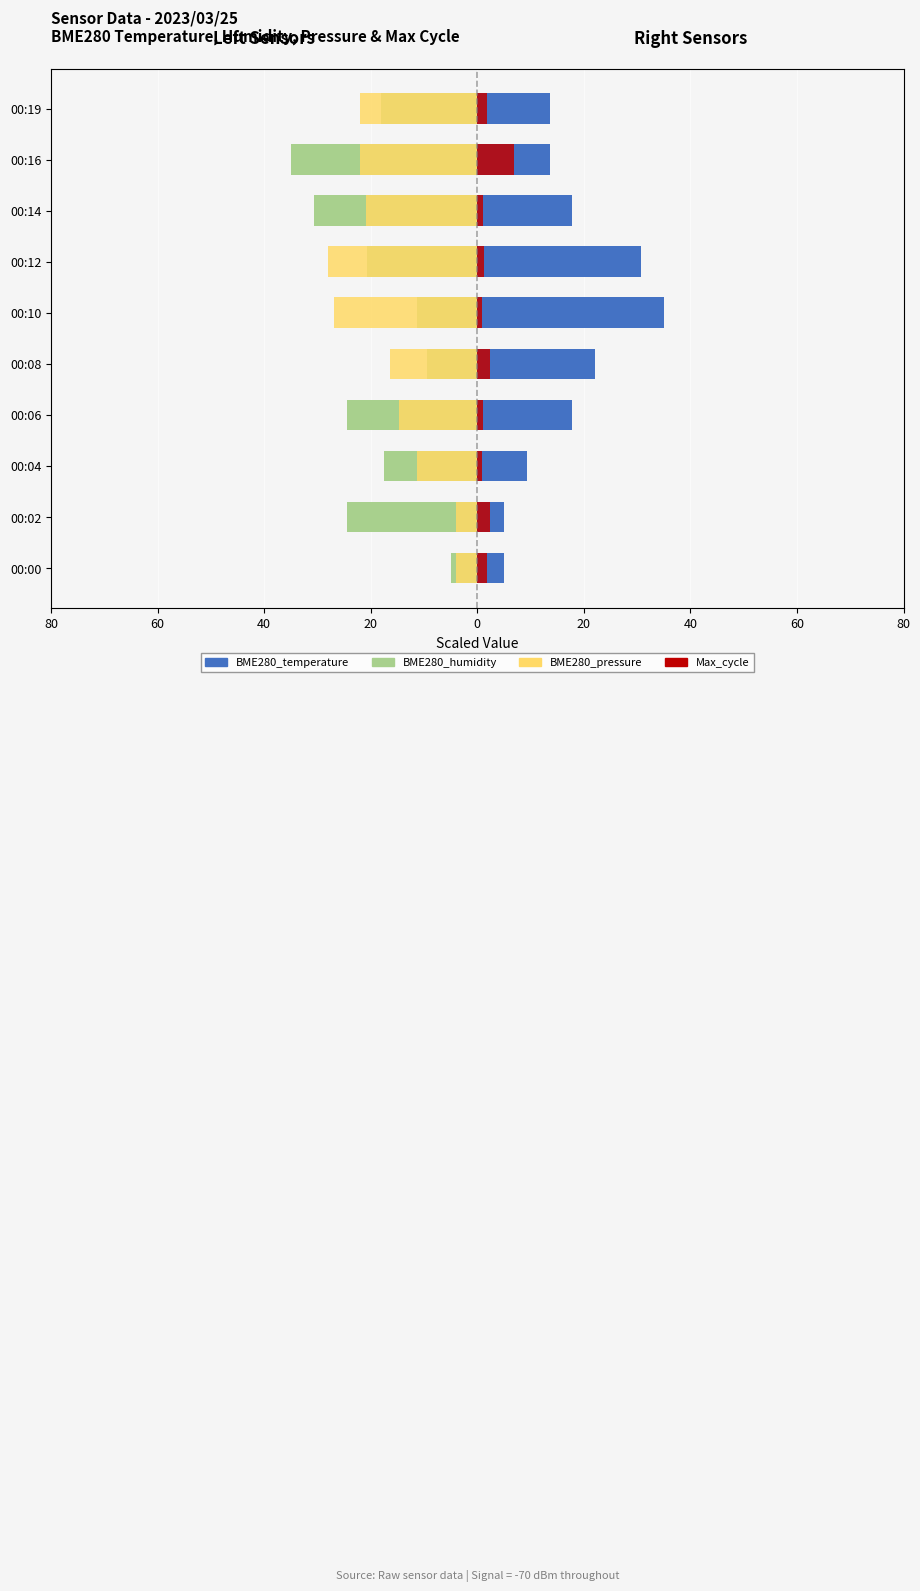

What are all the series names shown in the legend?

BME280_humidity, BME280_temperature, BME280_pressure, Max_cycle